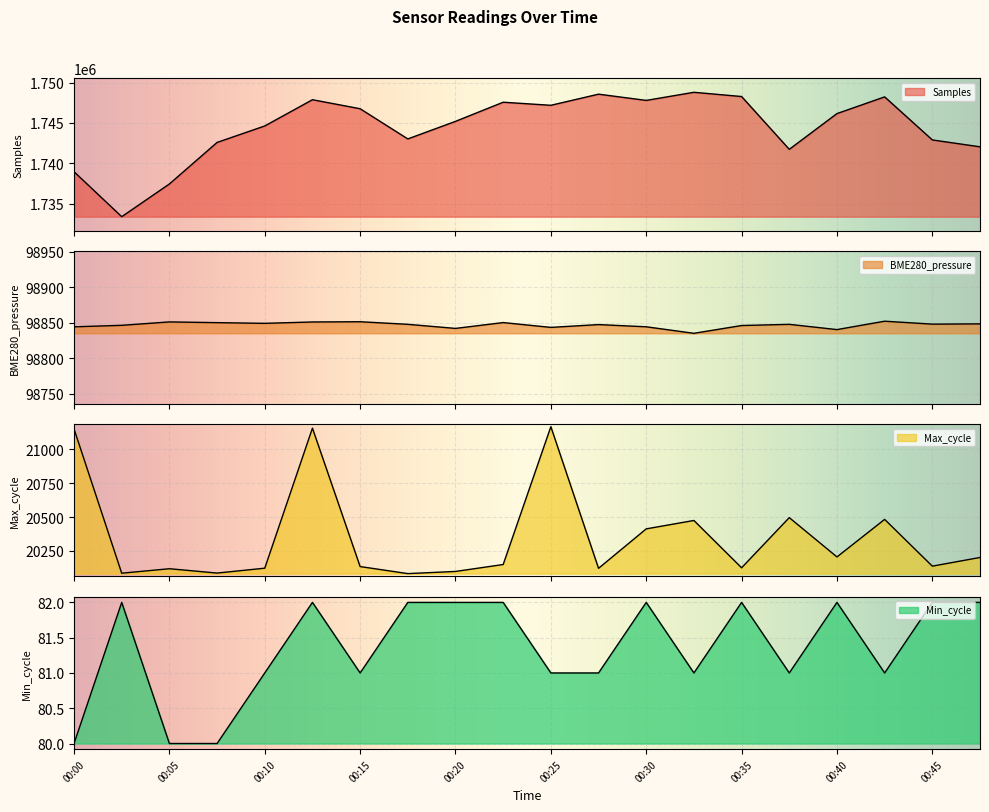

What is the average value of the Max_cycle series?

20350.8